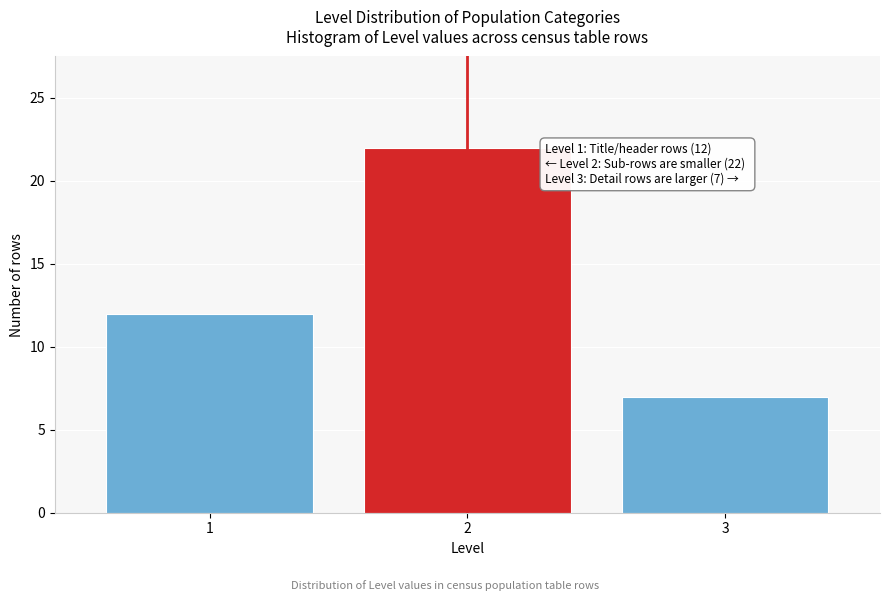

Reading left to right, what are all the values shown in this chart?

1=12	2=22	3=7